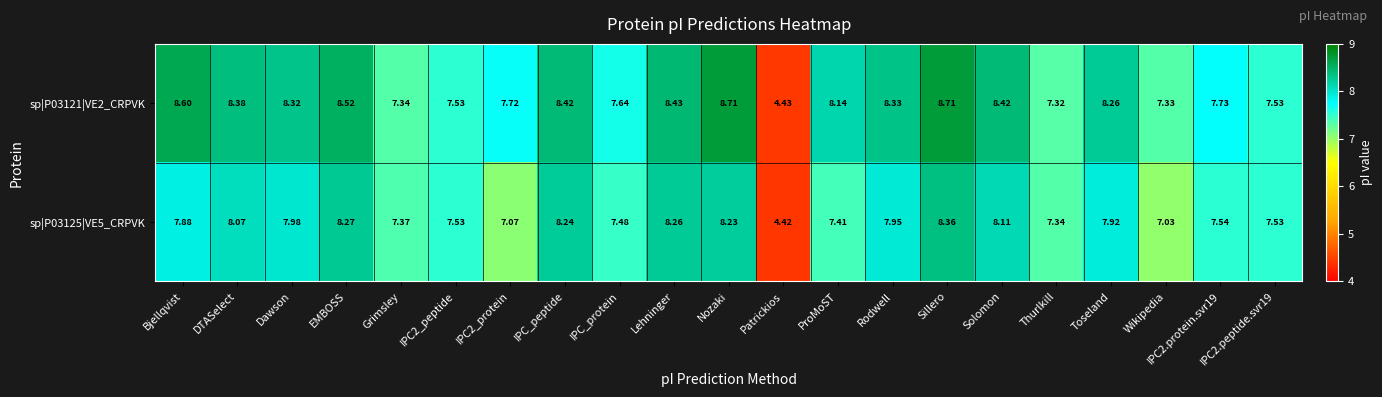

Which category has the lowest value across all series?

Patrickios